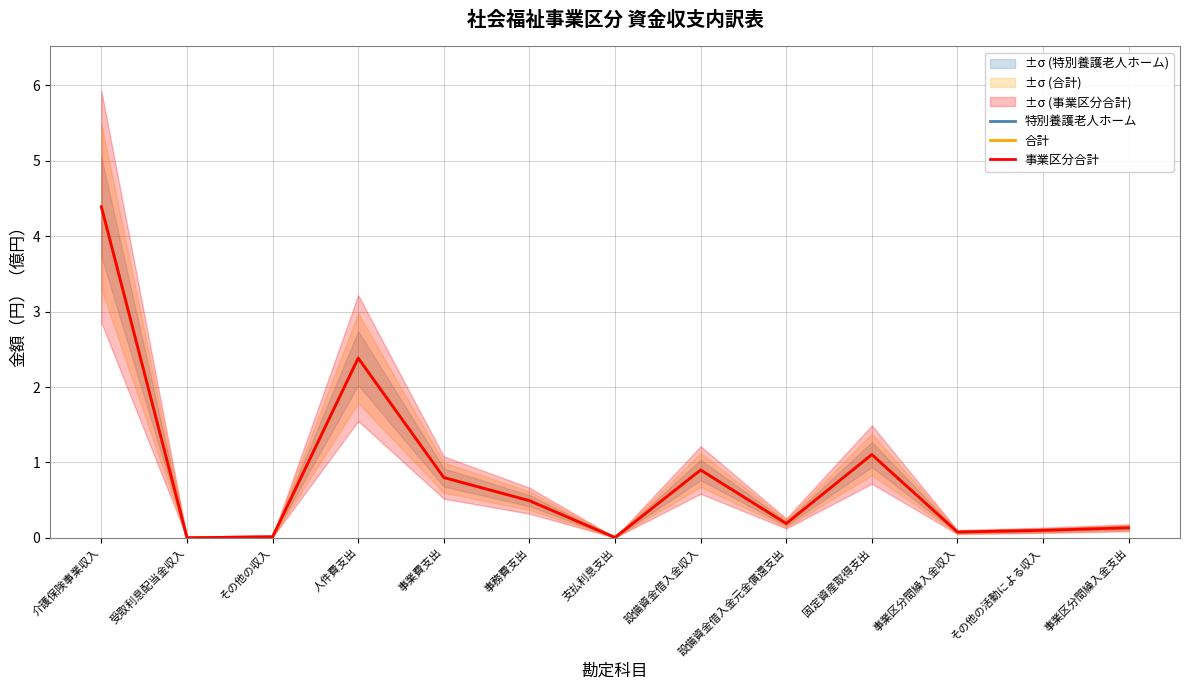

What is the maximum value shown in the chart?

4.4